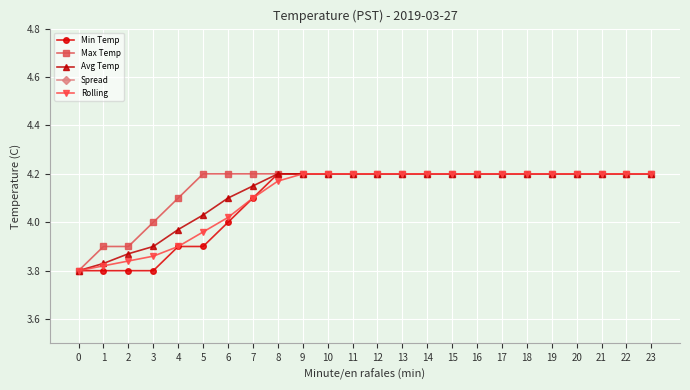

True or false: Spread and Avg Temp intersect in this chart.

False